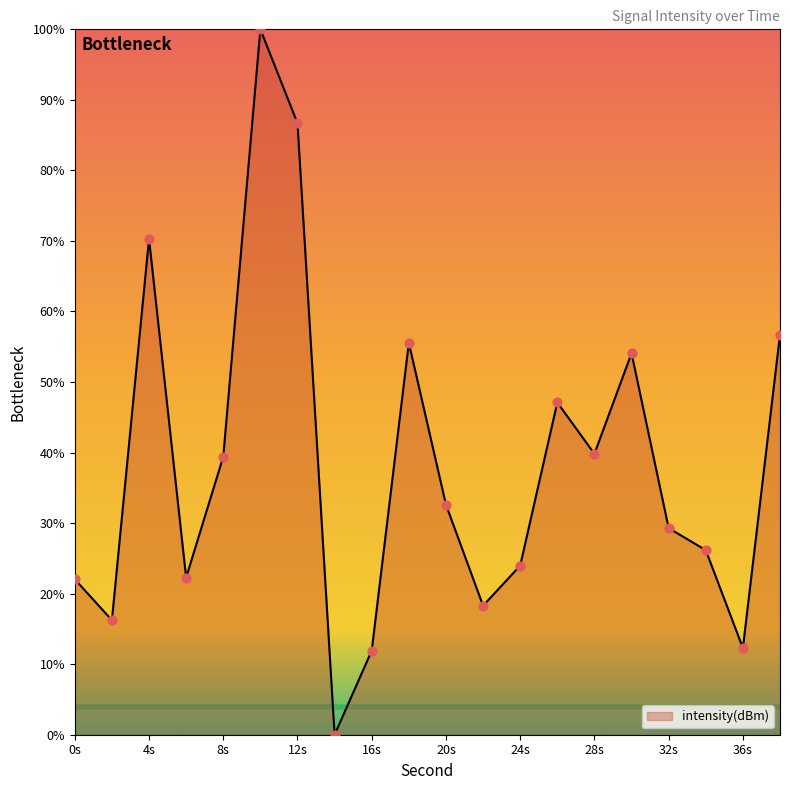

What is the difference between the maximum and minimum values?

100.0